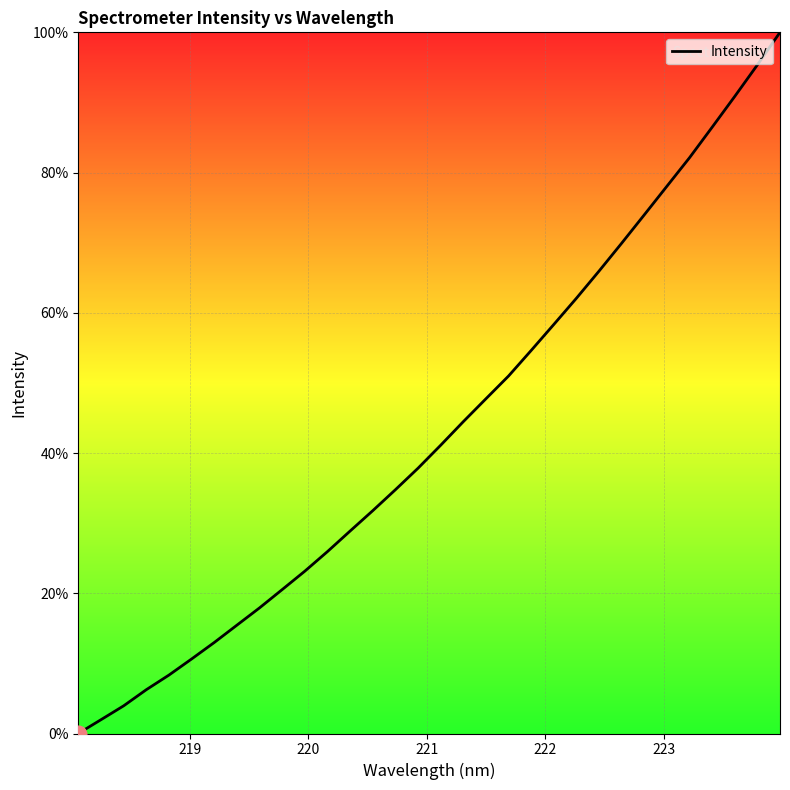

How many lines are shown in the chart?

1